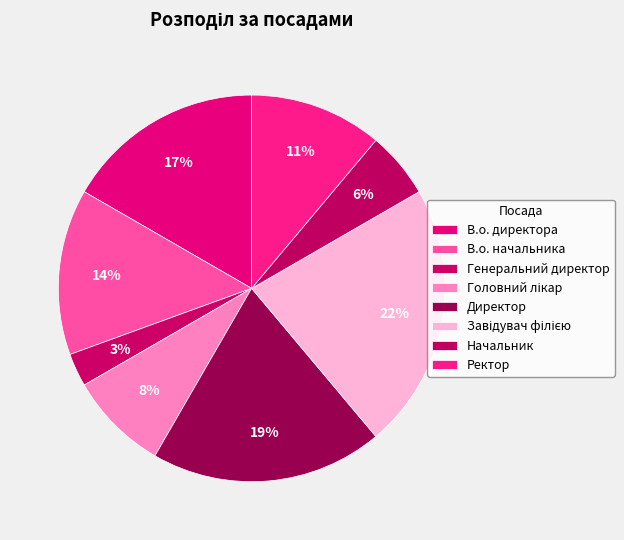

True or false: Ректор accounts for 1% of the total.

False